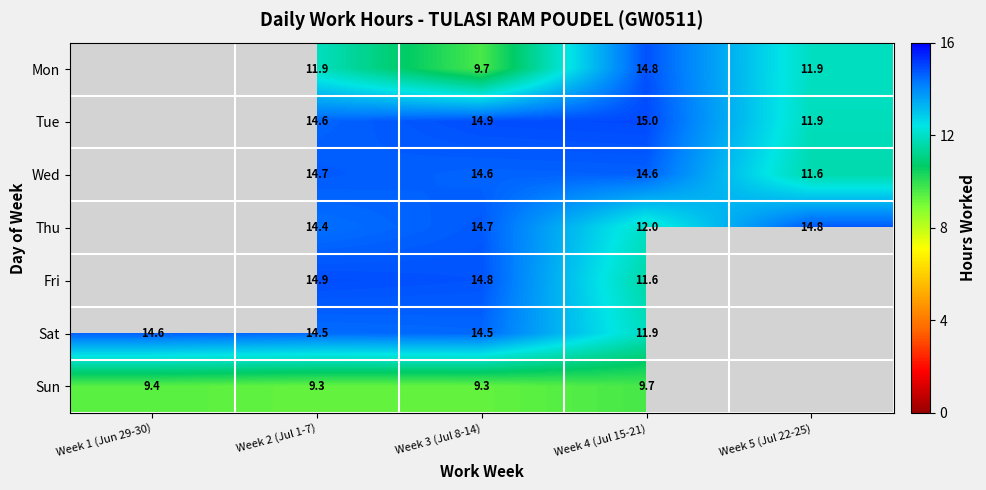

True or false: Thu has a value of 12.0 at Week 4 (Jul 15-21).

True